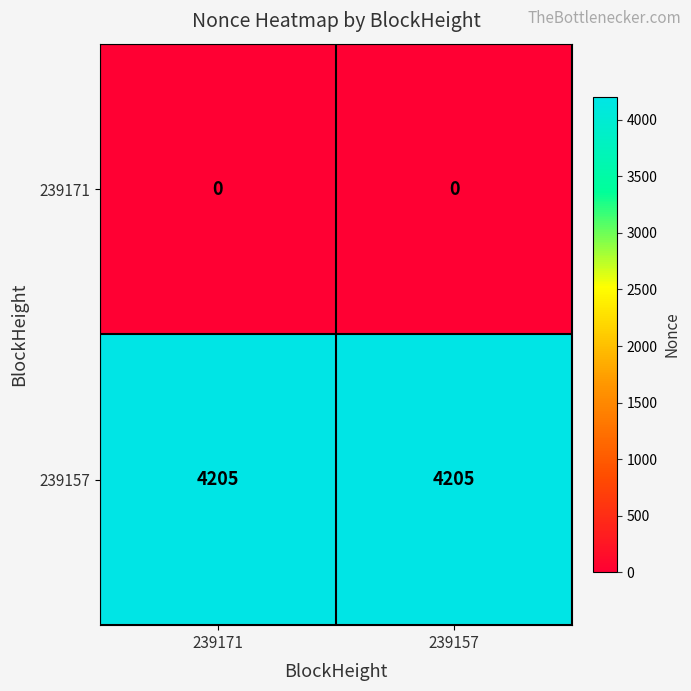

Rank the series by their average value, from lowest to highest.

239171, 239157